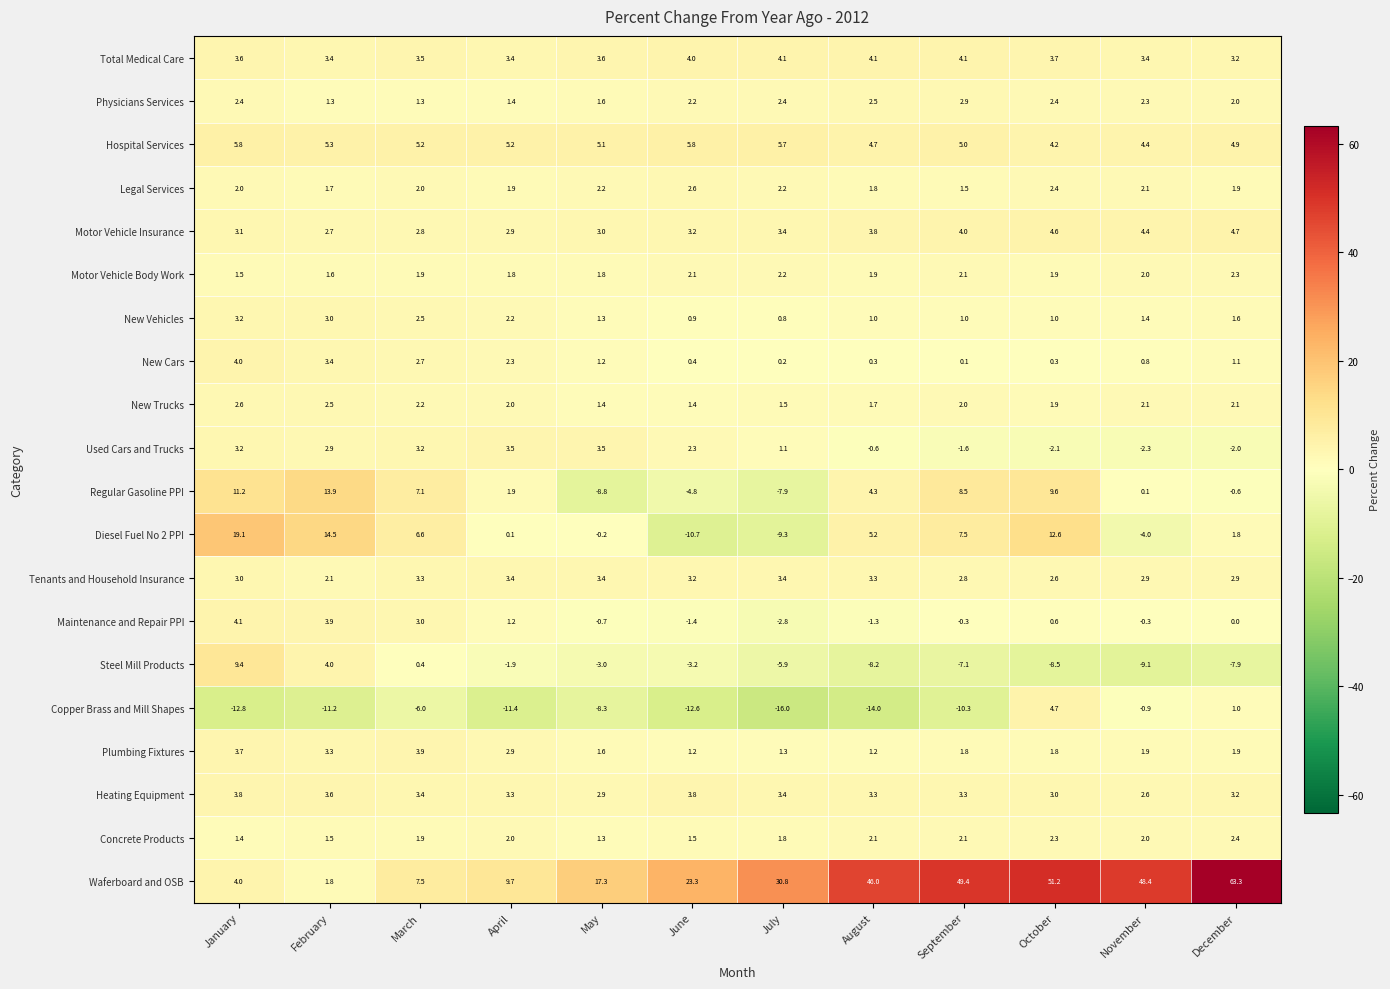

What is the greatest value displayed?

63.3